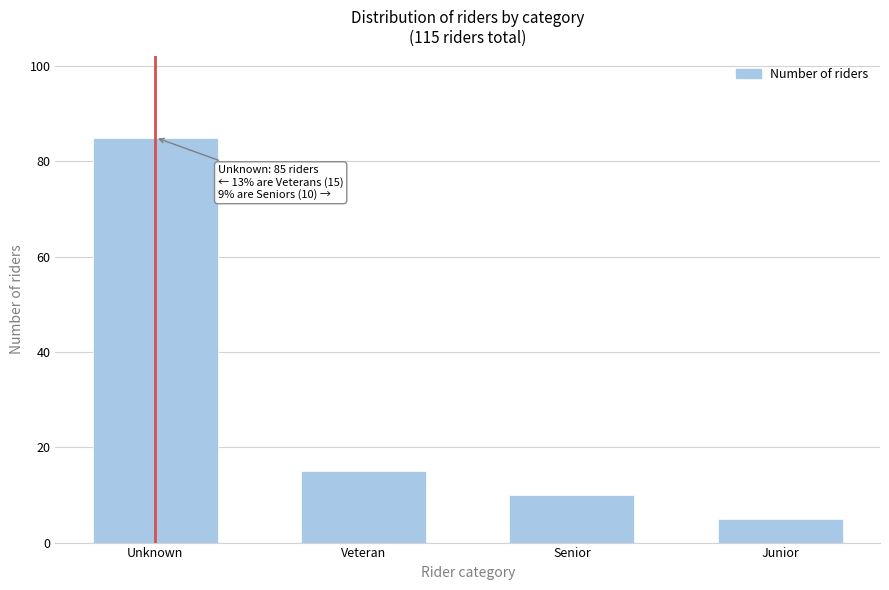

Reading left to right, extract all data points from this chart.

Unknown=85	Veteran=15	Senior=10	Junior=5